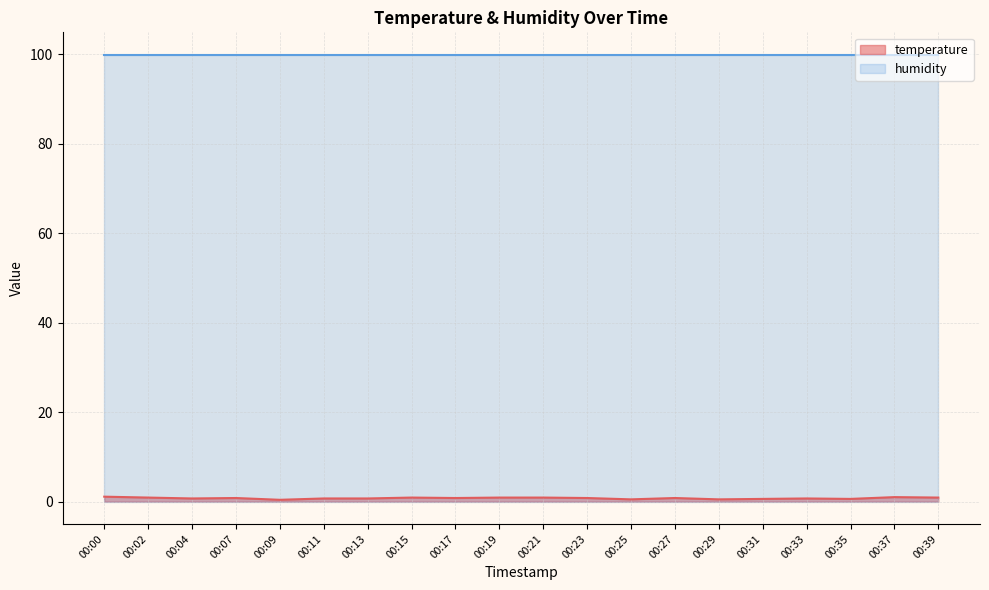

How many values are between 0 and 1?

19